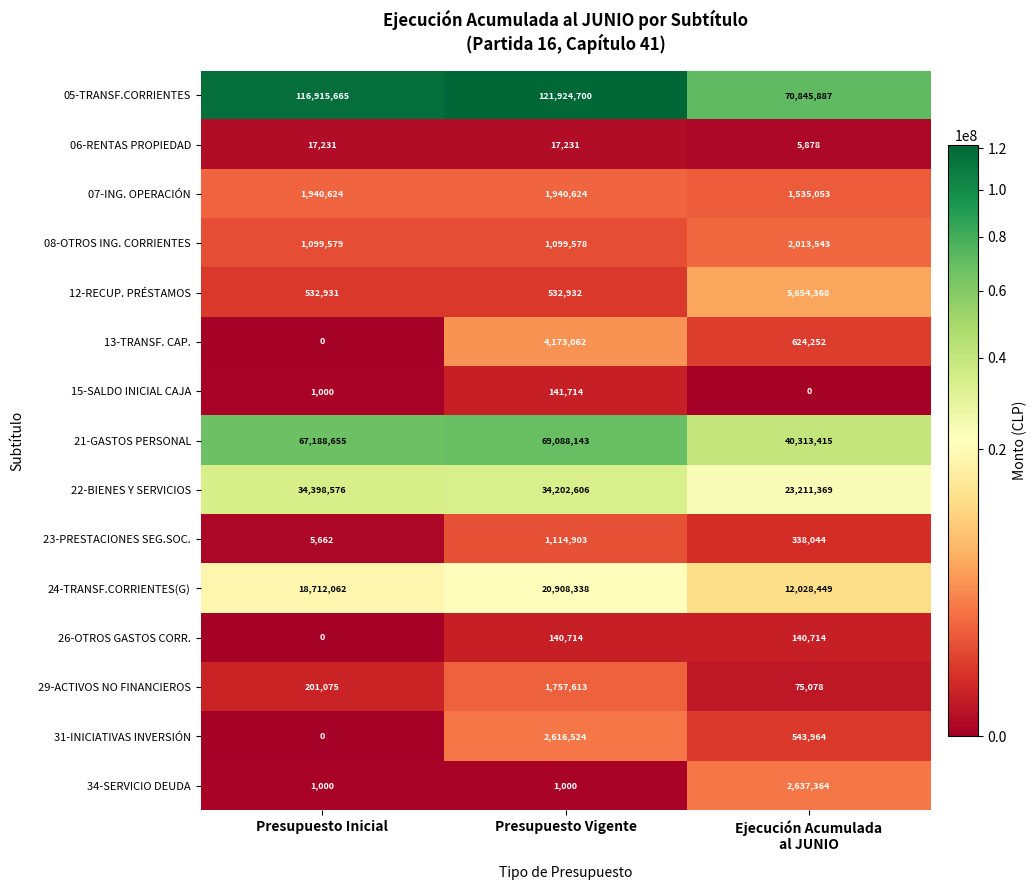

Which category has the highest value across all series?

Presupuesto Vigente